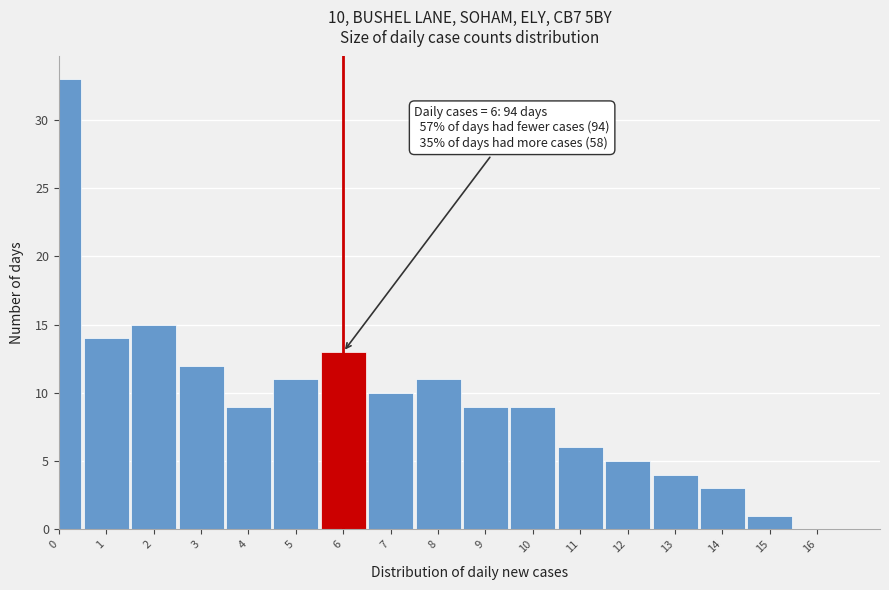

Reading left to right, transcribe all the data shown in this chart.

0=33	1=14	2=15	3=12	4=9	5=11	6=13	7=10	8=11	9=9	10=9	11=6	12=5	13=4	14=3	15=1	16=0